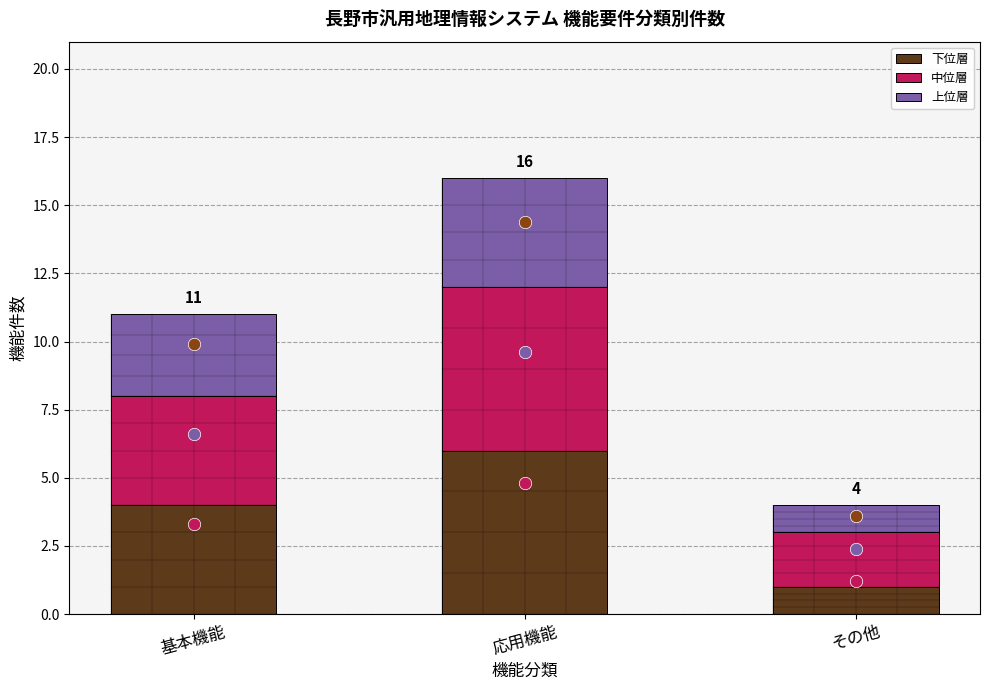

Which series has the largest Y range (max minus min)?

下位層